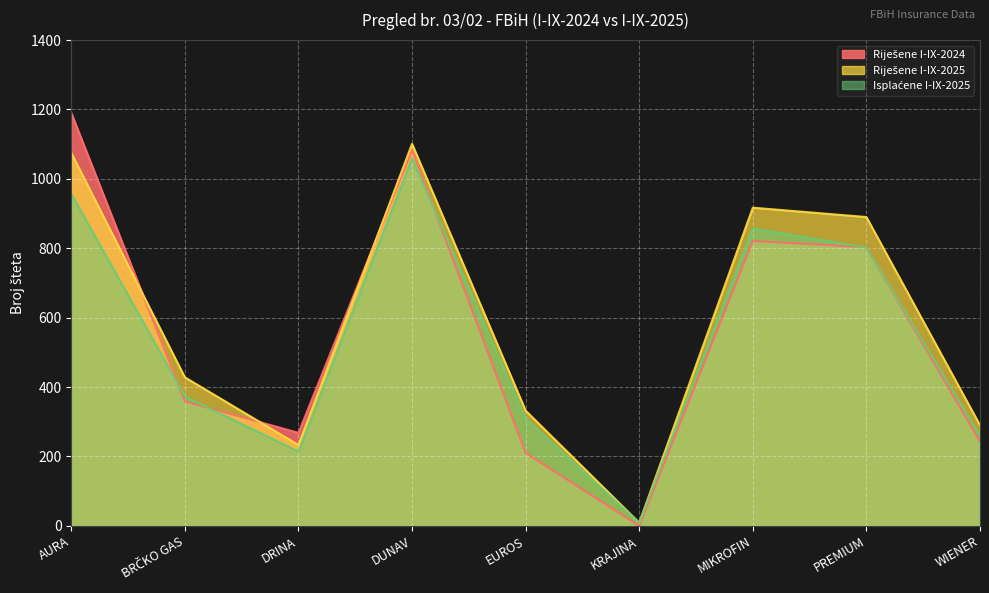

The Riješene I-IX-2024 series shows 821 at MIKROFIN. True or false?

True